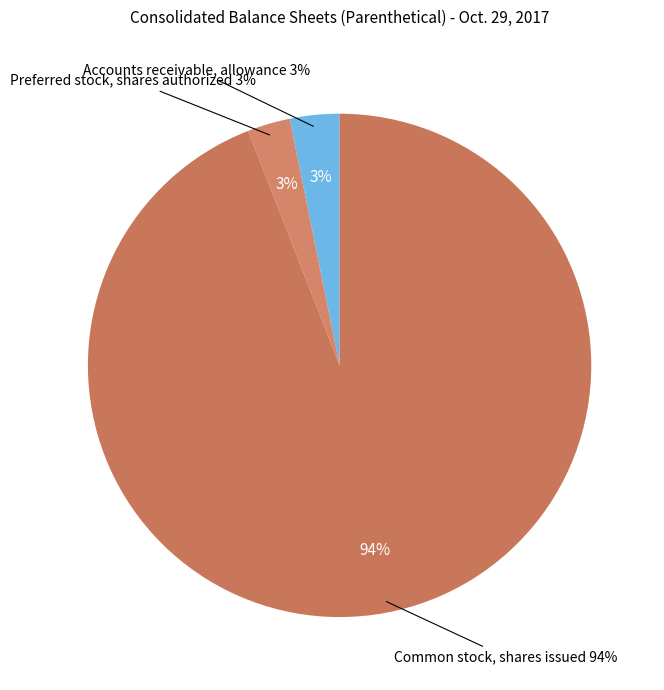

Is the sum of Common stock, shares issued and Preferred stock, shares authorized greater than half?

Yes